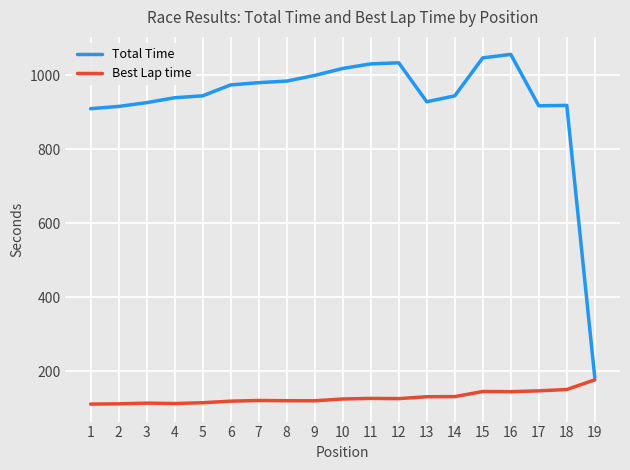

The value of Total Time at 2 is 915.7. True or false?

True